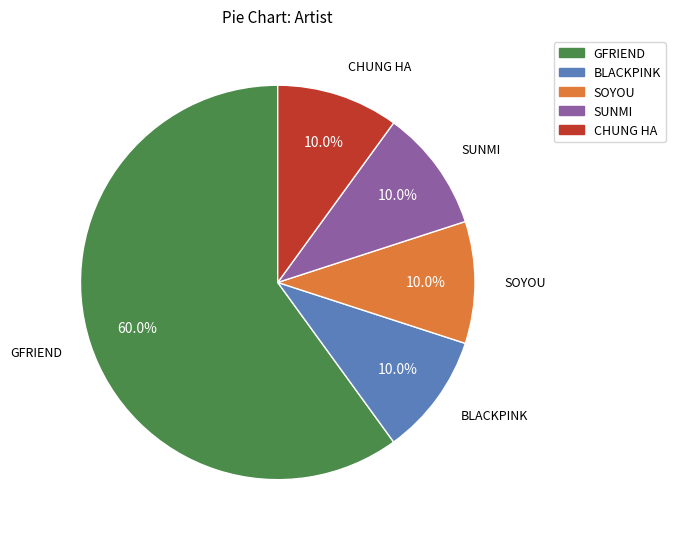

To the nearest percent, what is the difference between the largest and smallest slice percentages?

50%